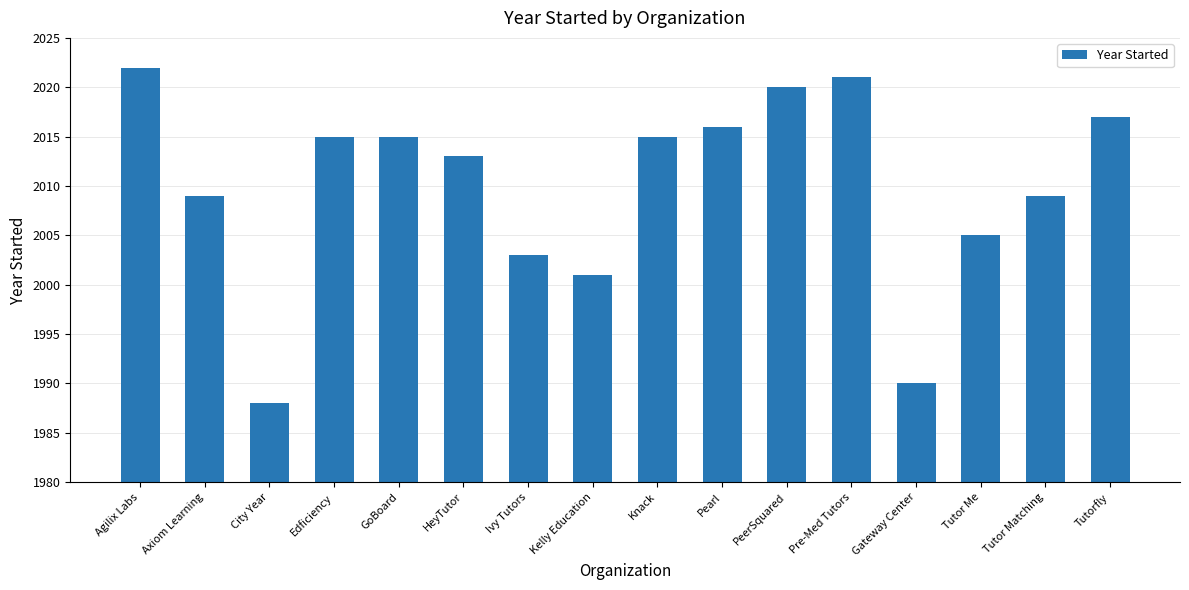

Which label corresponds to the smallest value in the chart?

City Year